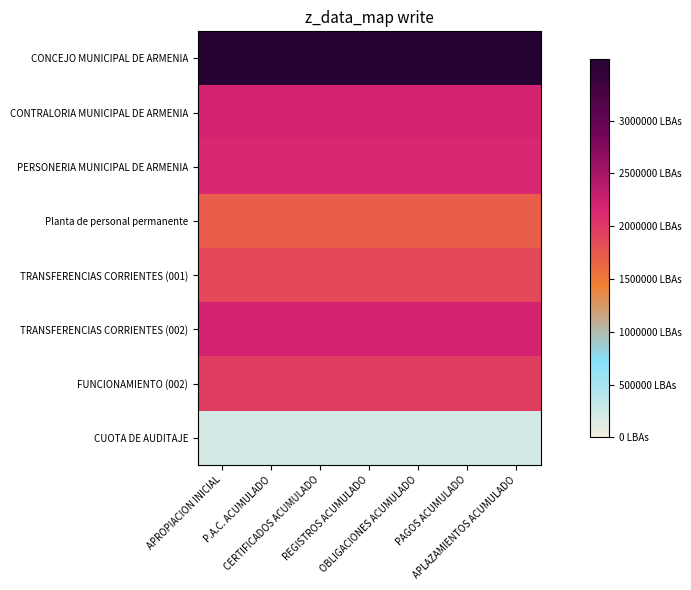

Which label corresponds to the largest value in the chart?

APROPIACION INICIAL